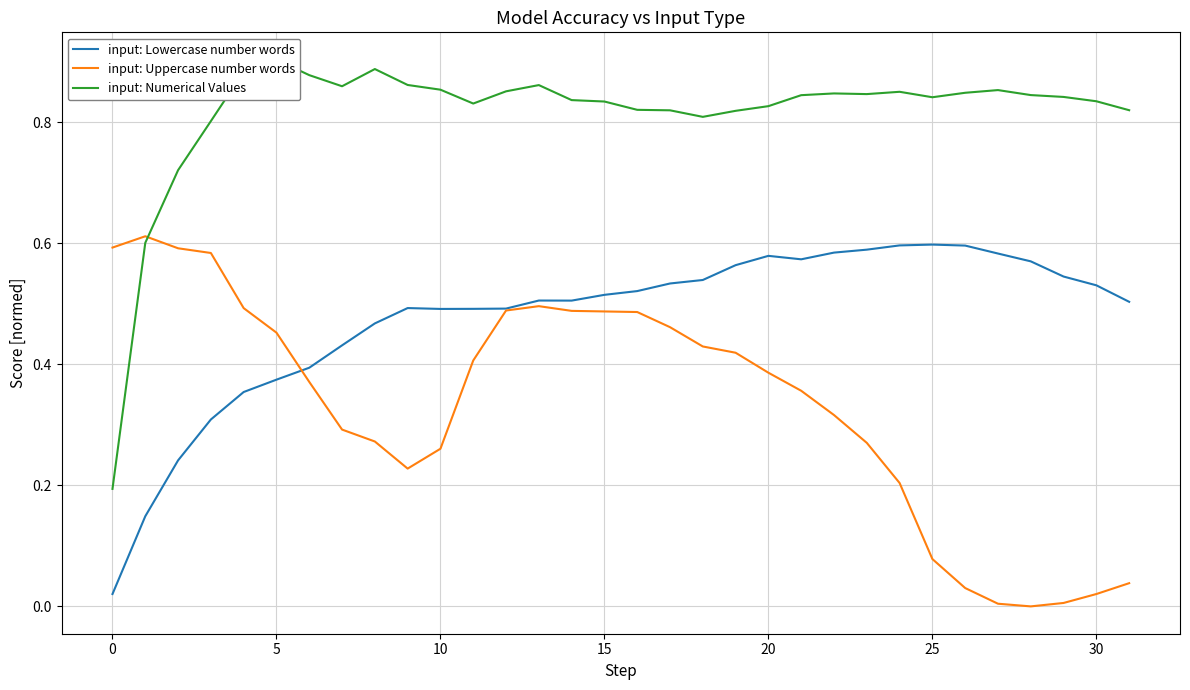

True or false: input: Lowercase number words and input: Numerical Values intersect in this chart.

False